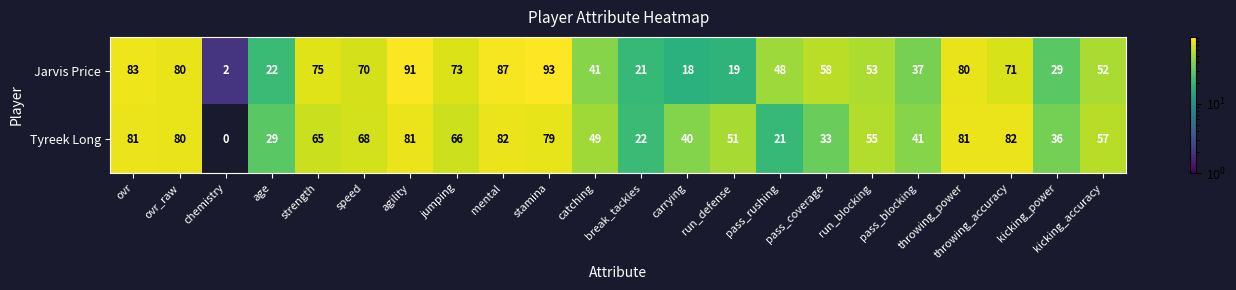

The value of Tyreek Long at speed is 119. True or false?

False